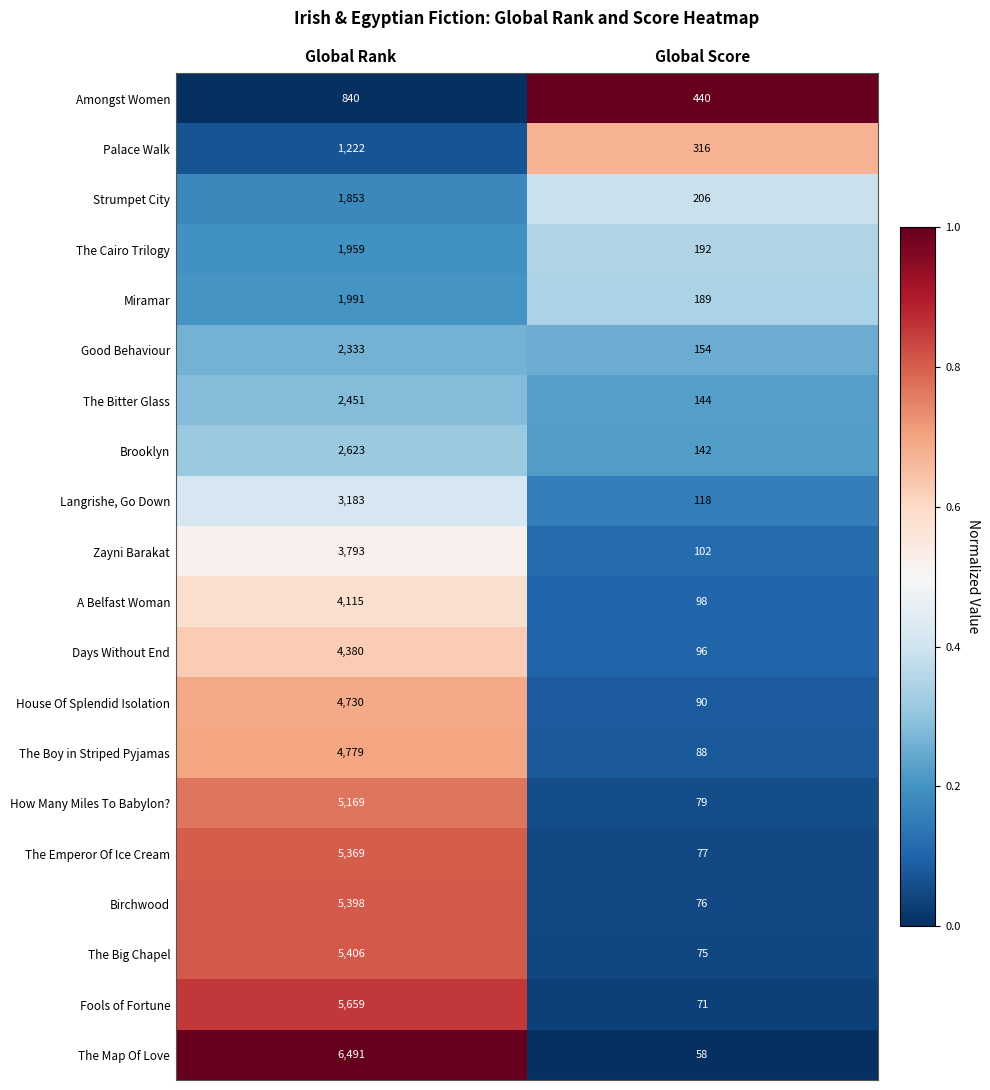

Is it true that Zayni Barakat equals 1331 at Global Rank?

False